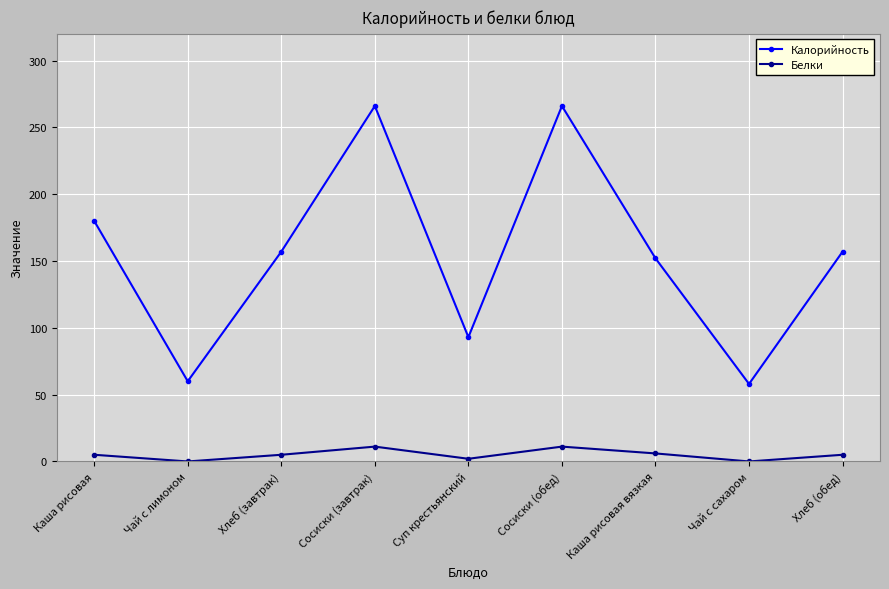

How many distinct data groups are displayed?

2